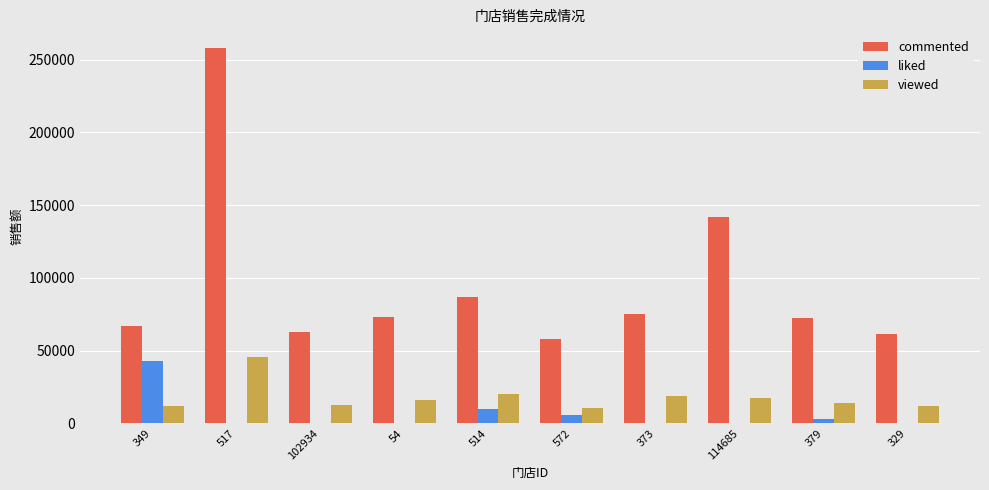

The value of commented at 329 is 61498.3. True or false?

True